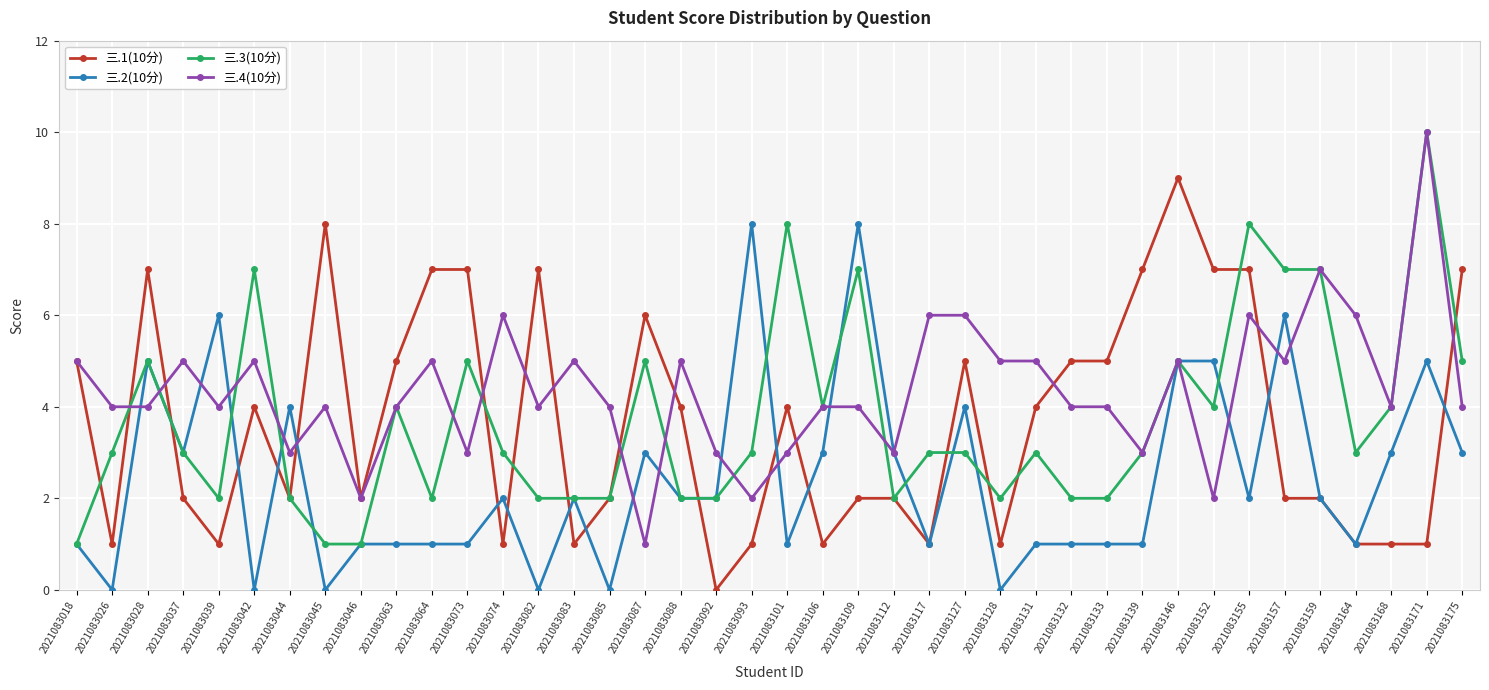

Where does the 三.4(10分) series first go above 4?

2021083018